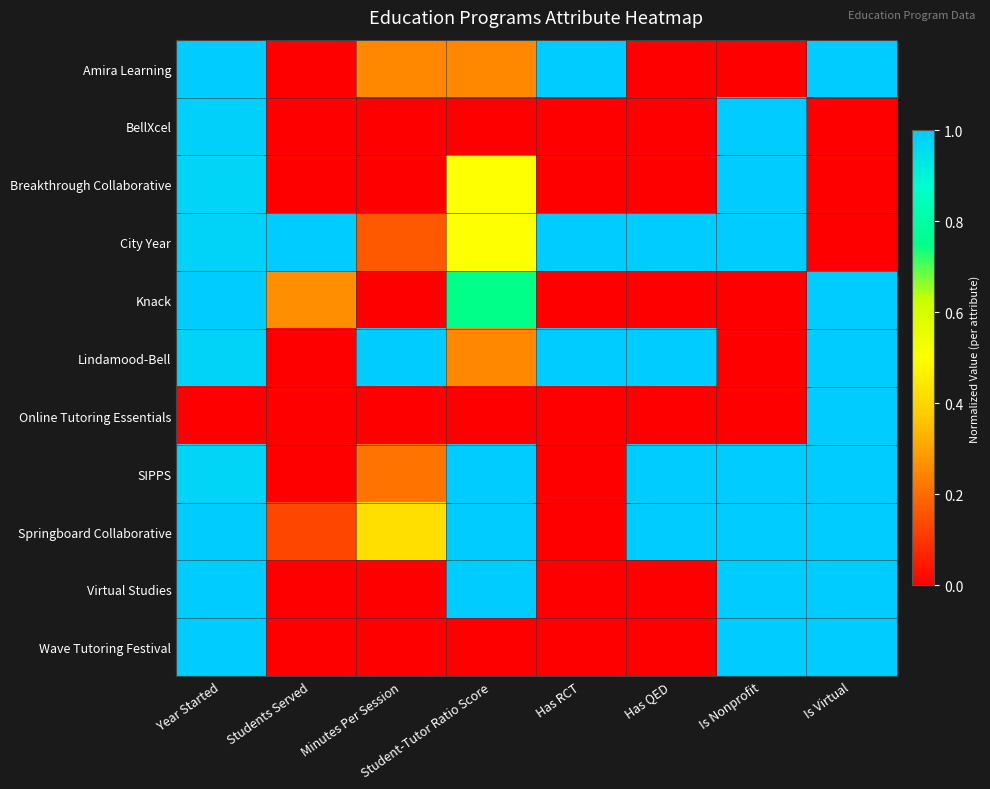

Which label corresponds to the smallest value in the chart?

Has QED